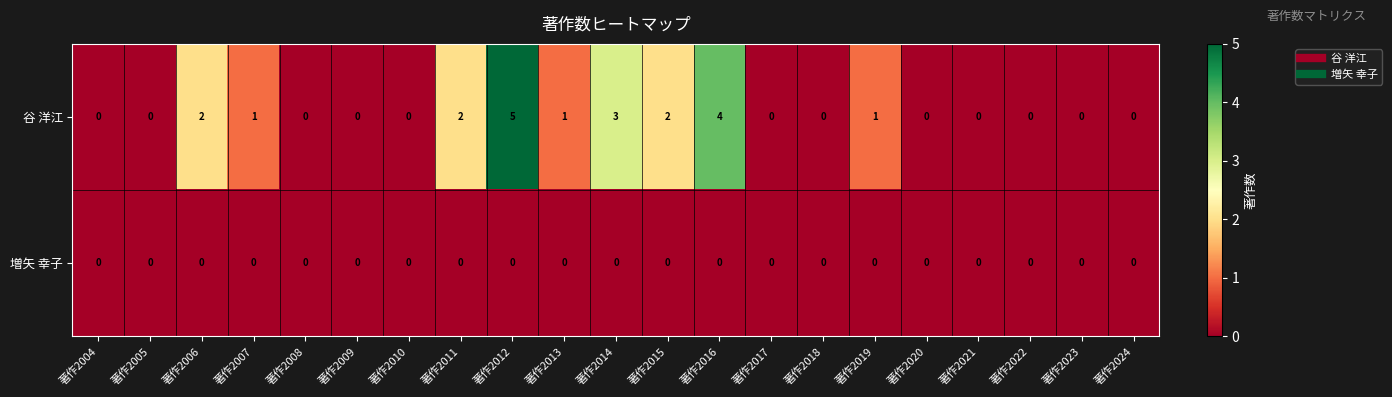

True or false: 増矢 幸子 has a value of 0 at 著作2004.

True